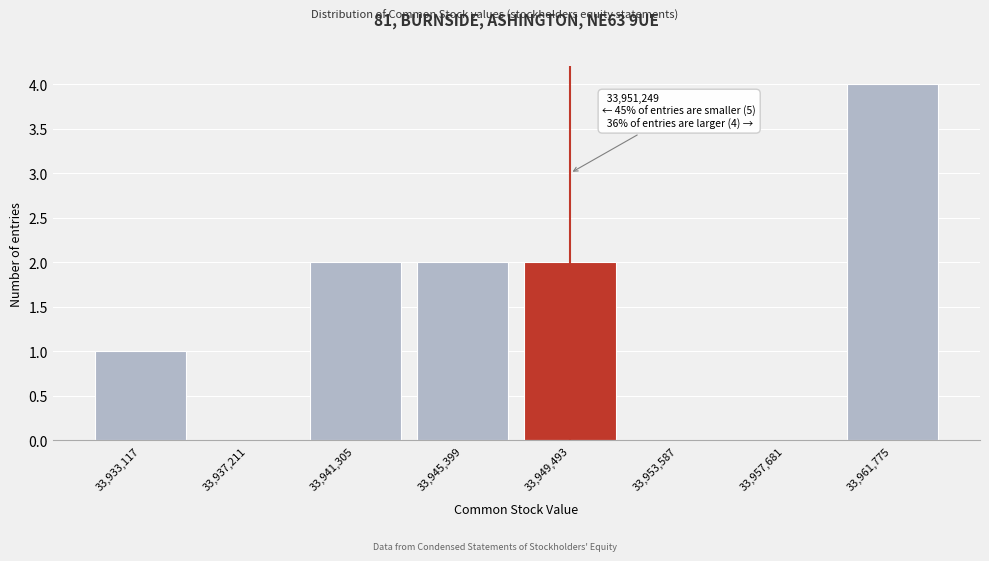

Reading left to right, transcribe all the data shown in this chart.

33,933,117=1	33,937,211=0	33,941,305=2	33,945,399=2	33,949,493=2	33,953,587=0	33,957,681=0	33,961,775=4